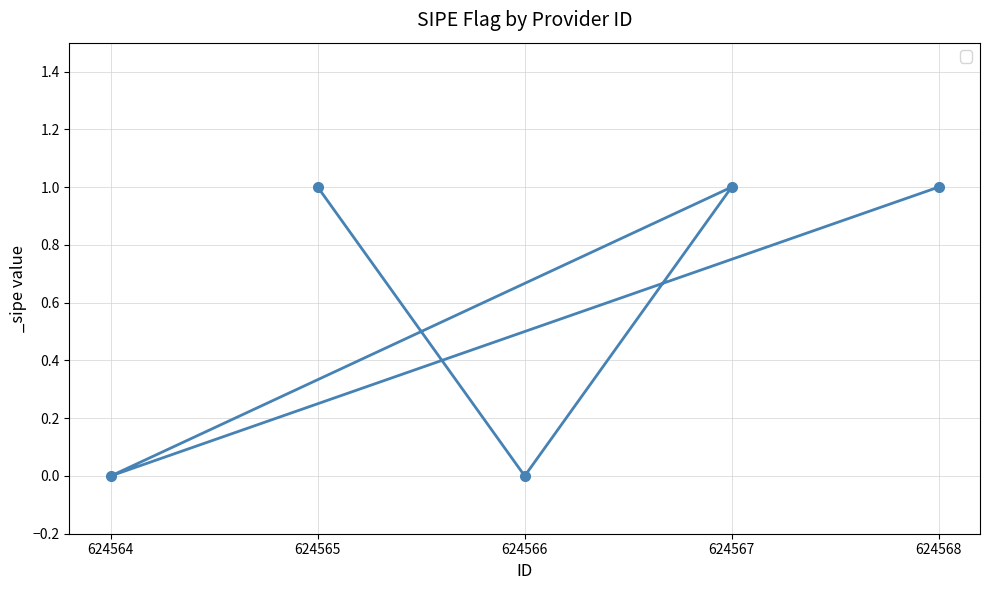

Reading left to right, extract all data points from this chart.

0	1	0	1	1